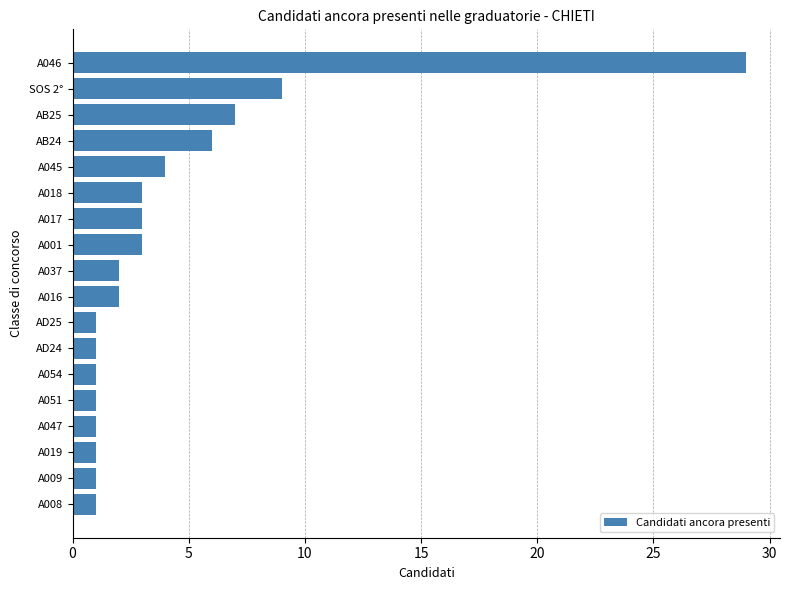

What is the greatest value displayed?

29